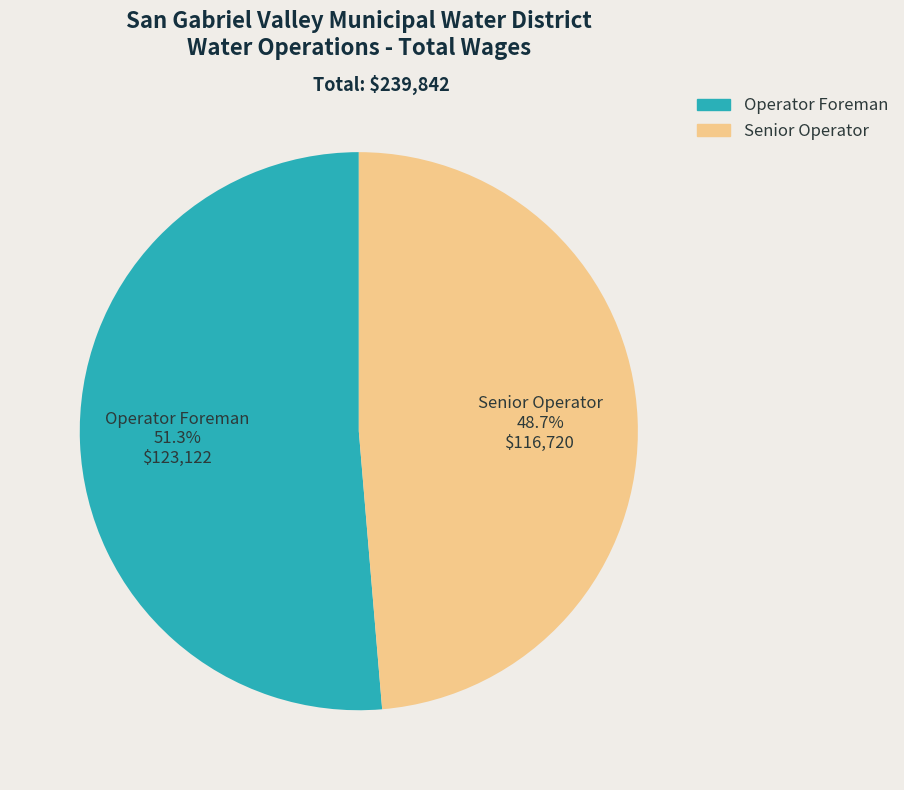

True or false: Operator Foreman accounts for 51% of the total.

True